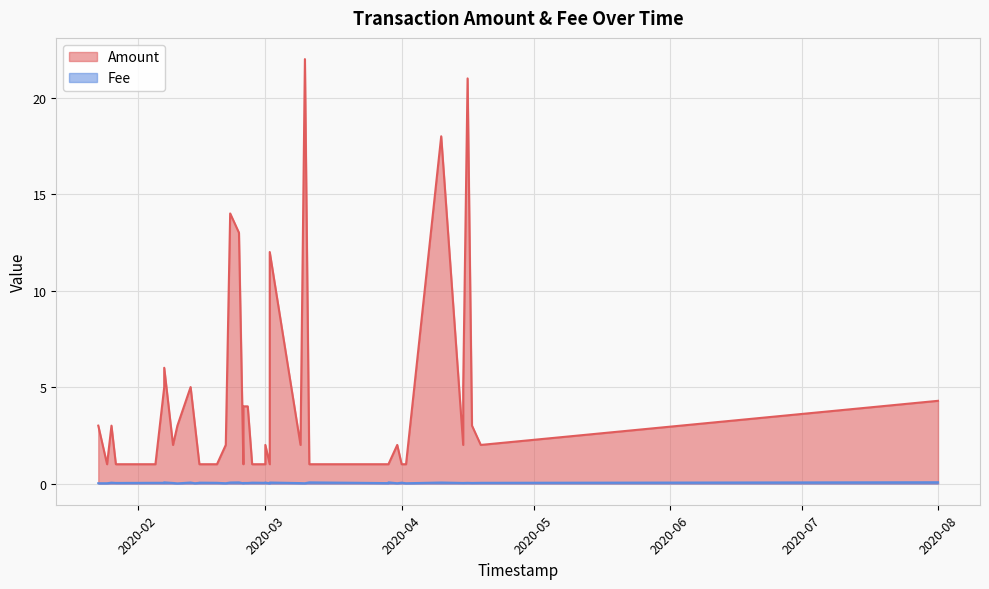

Between 7 and 28, which is larger?

7